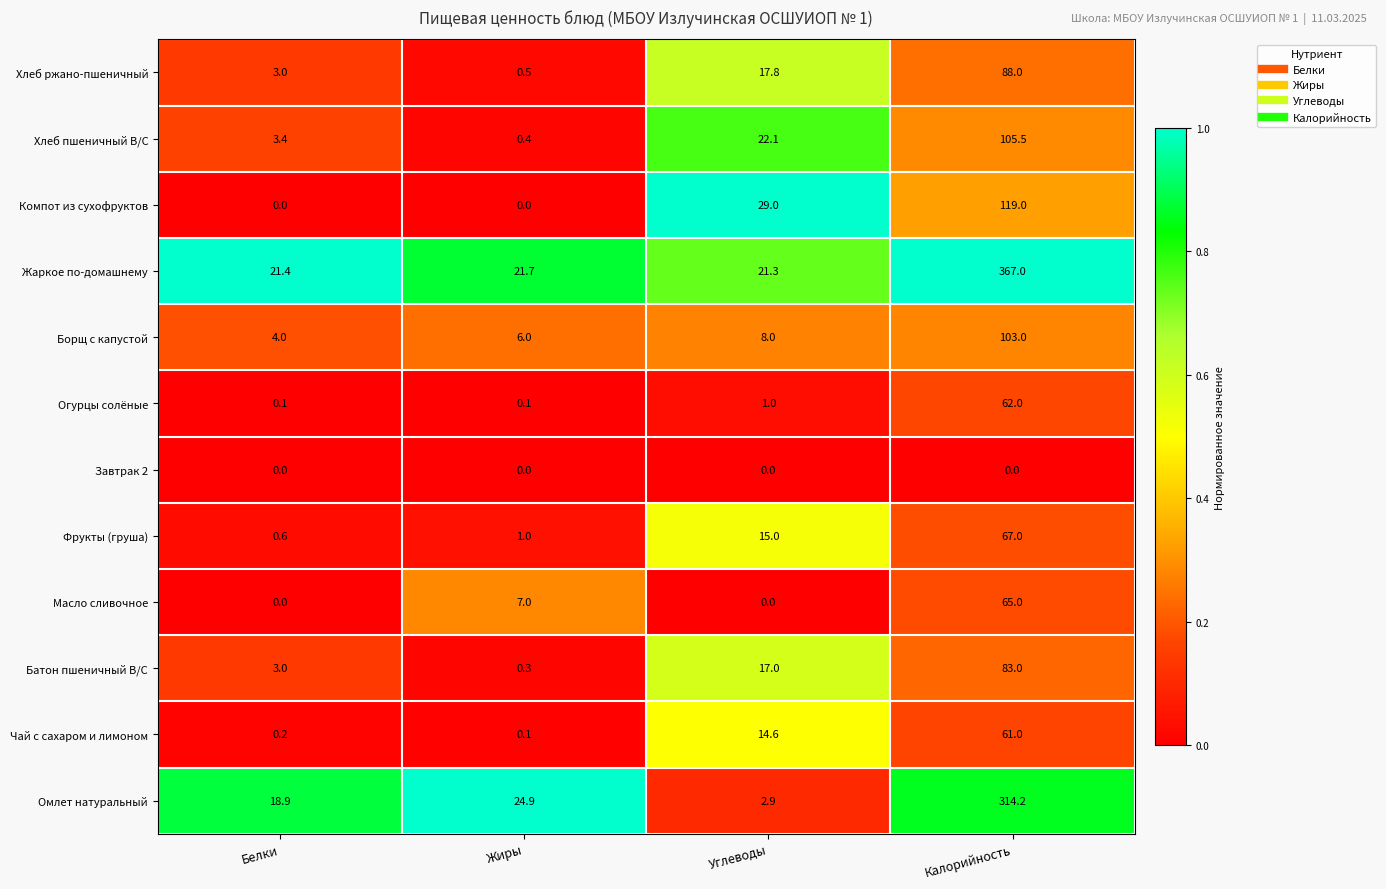

Which series changed the most between Белки and Калорийность?

Жаркое по-домашнему